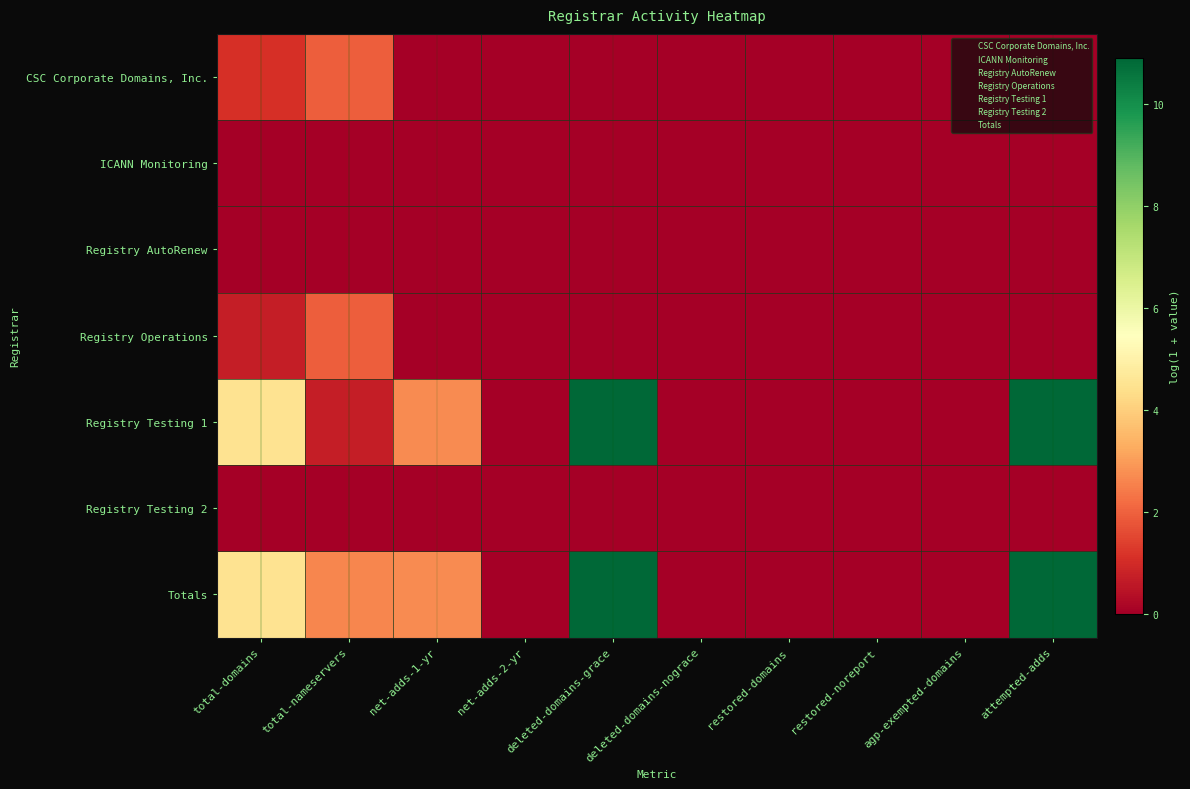

Which series has the largest total across all categories?

Totals